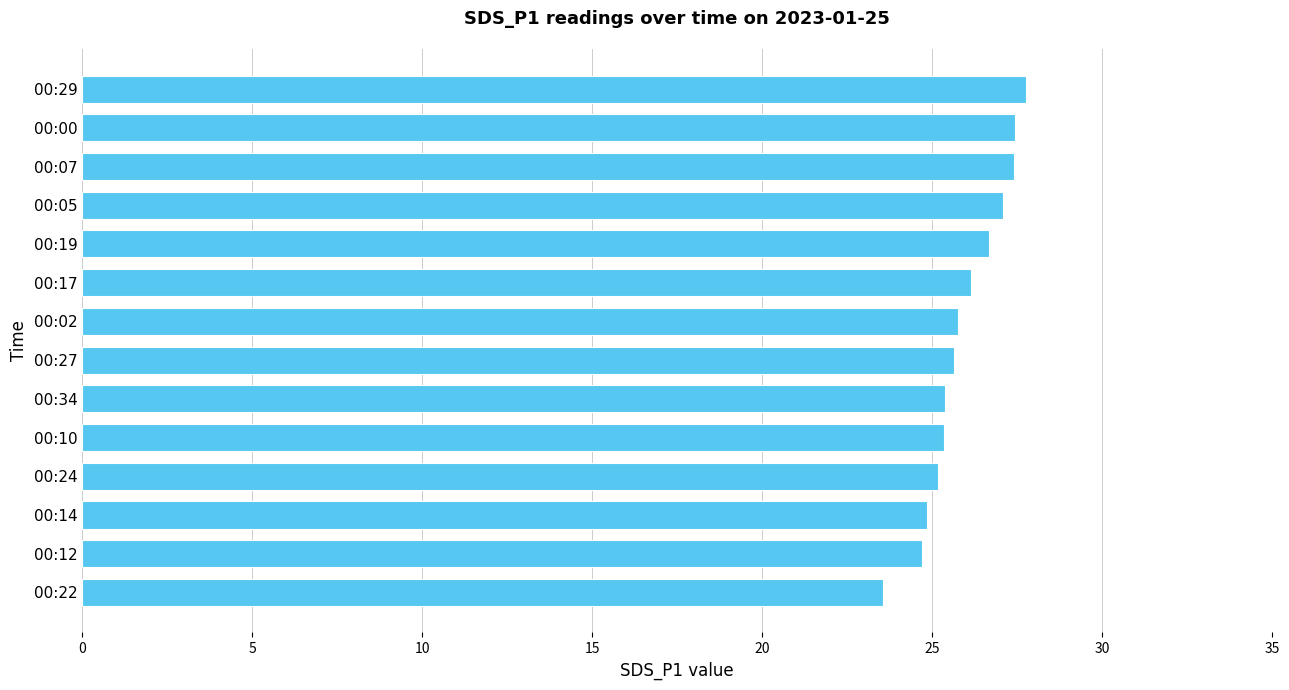

The chart shows a value of 26.1 at 00:17. True or false?

True